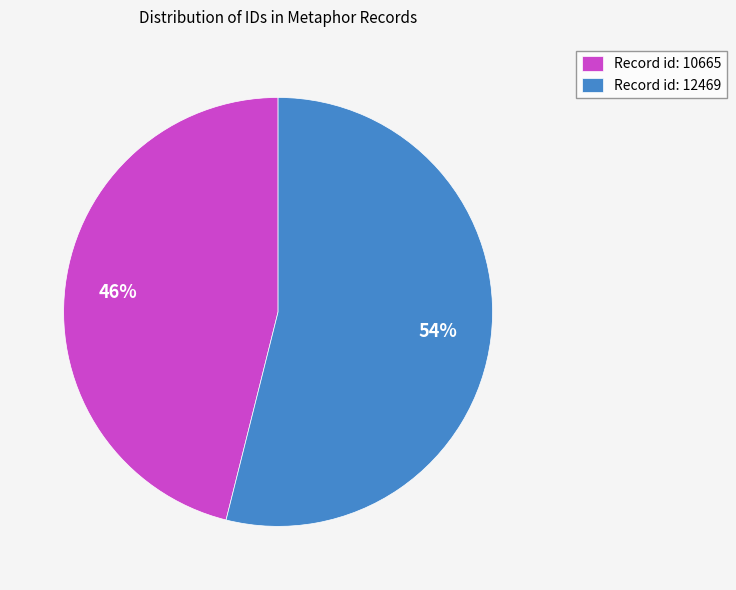

Approximately how many times larger is the value at Record id: 10665 compared to Record id: 12469?

0.9